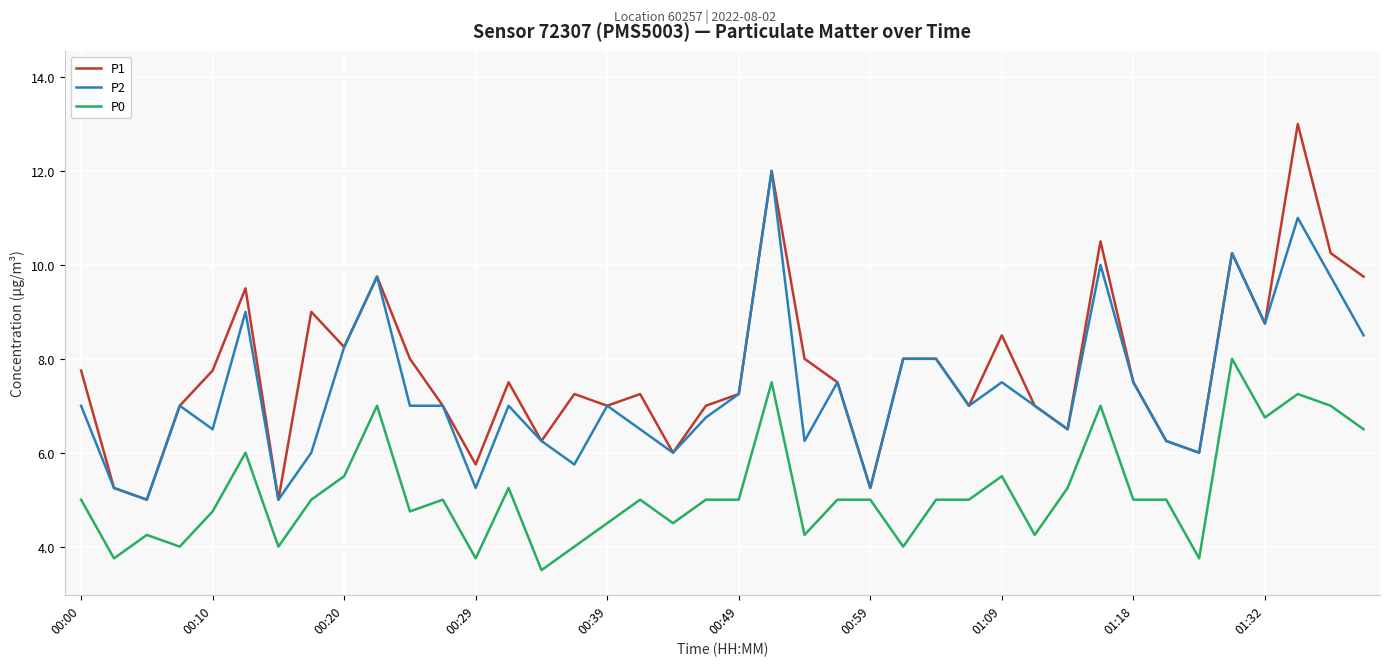

Rank the series by their average value, from highest to lowest.

P1, P2, P0